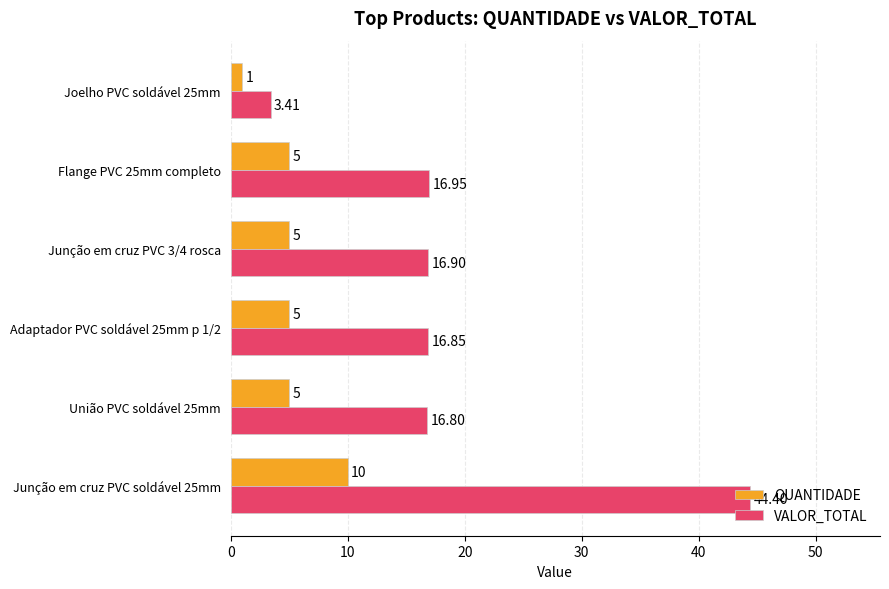

How many data points in VALOR_TOTAL are above 16?

5